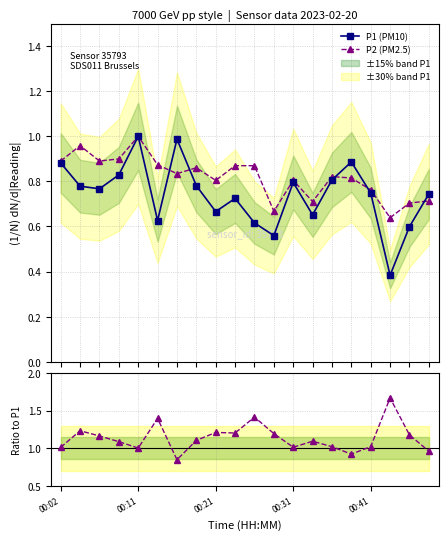

What is the sum of the P1 (PM10) values at 10 and 18?

1.2